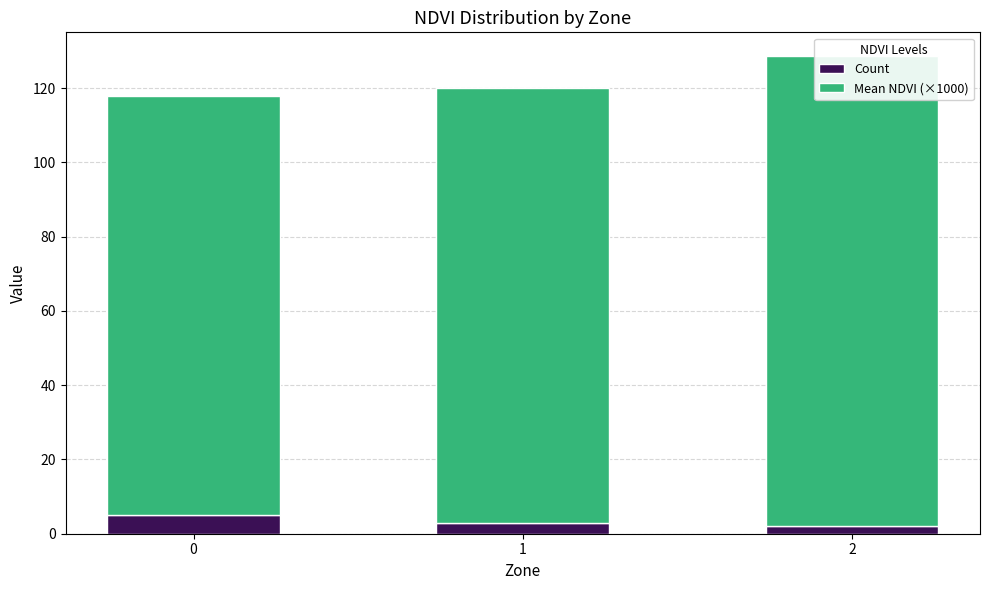

List the series in order of their overall mean, highest first.

Mean NDVI (×1000), Count